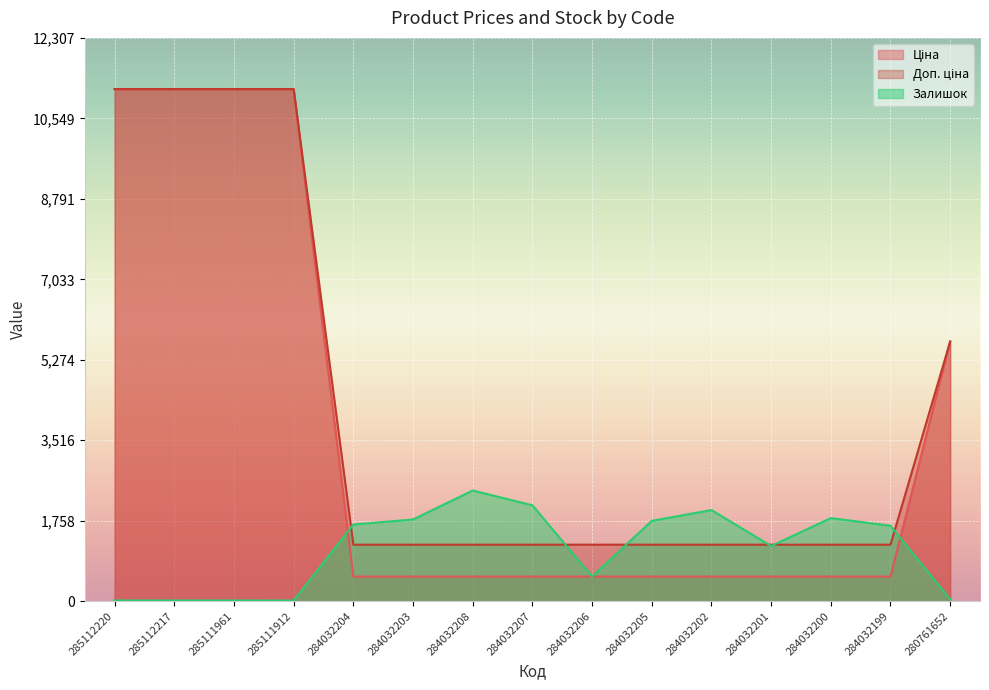

Which series has the largest total across all categories?

Доп. ціна